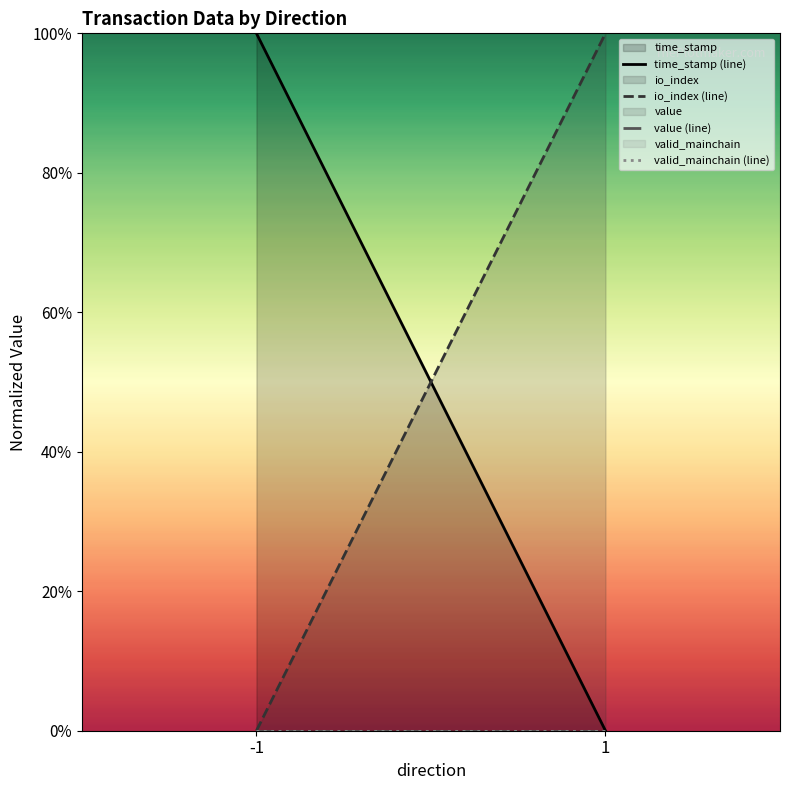

Is the value of valid_mainchain (line) at -1 greater than the value of io_index (line) at -1?

No